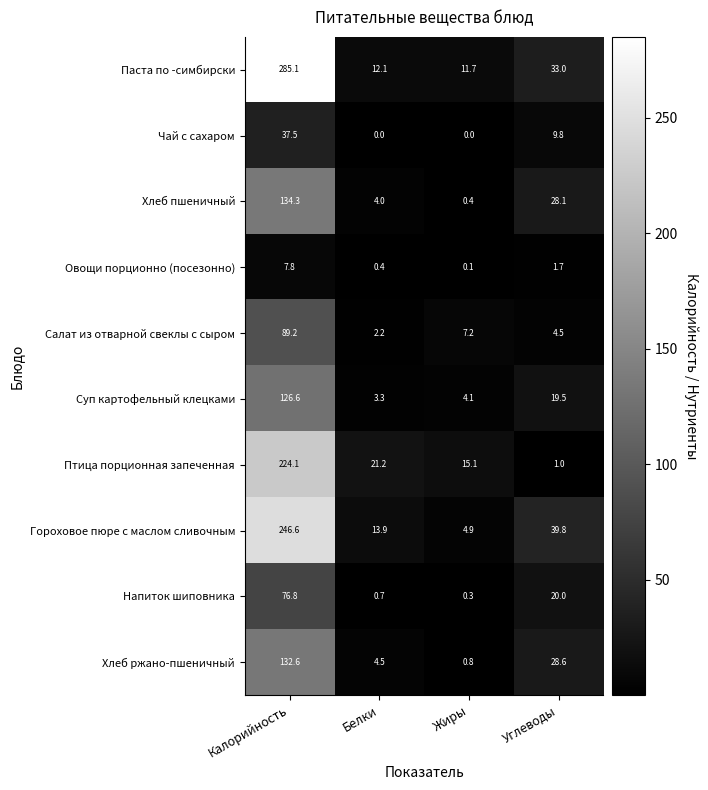

At which category does the chart reach its peak across all series?

Калорийность